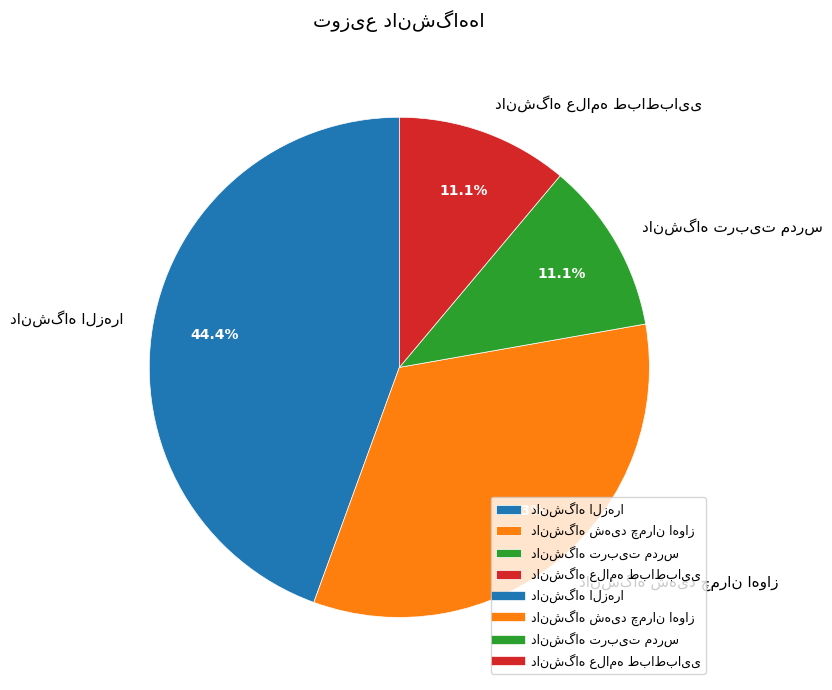

Does any single category account for the majority?

No